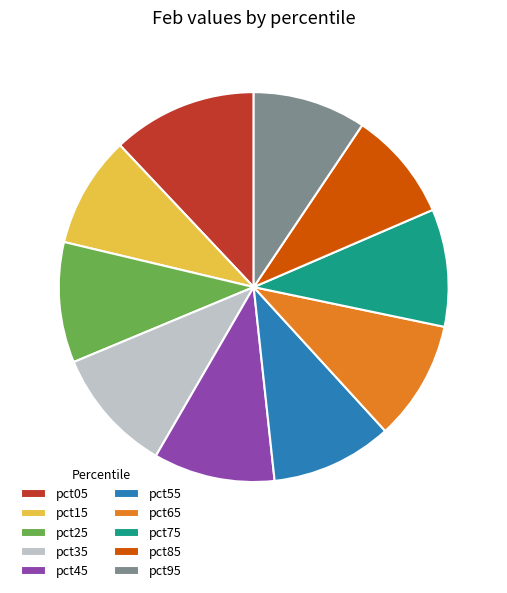

Is the sum of pct65 and pct45 greater than half?

No